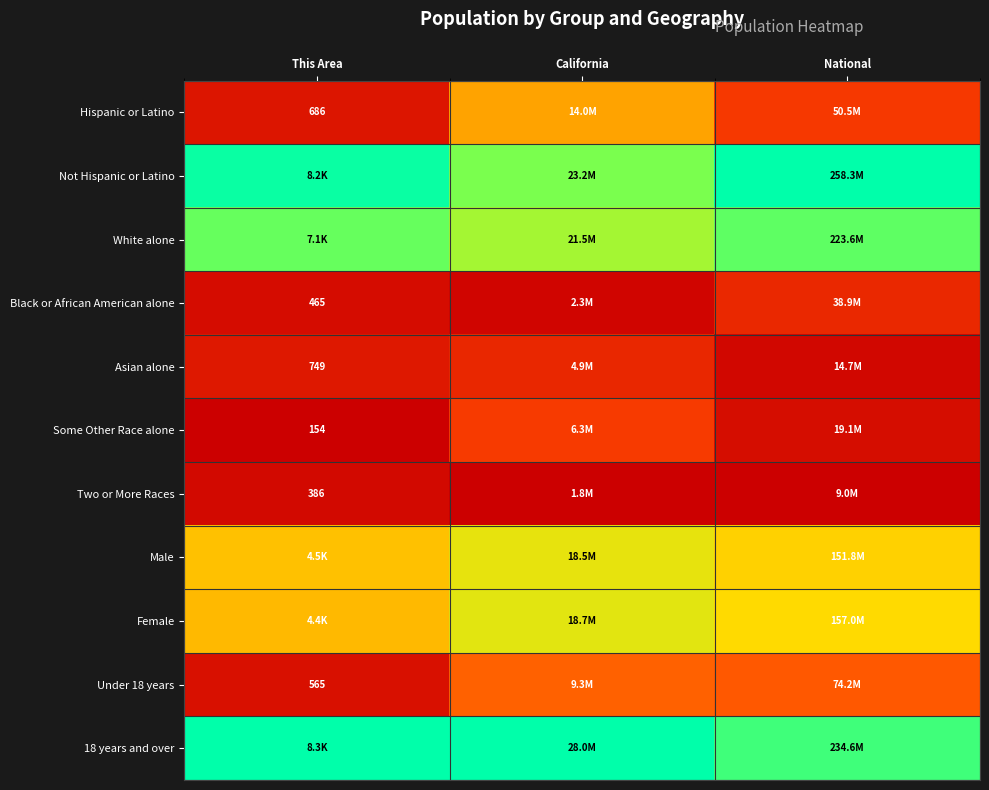

Is the value of 18 years and over at National greater than the value of Female at California?

Yes